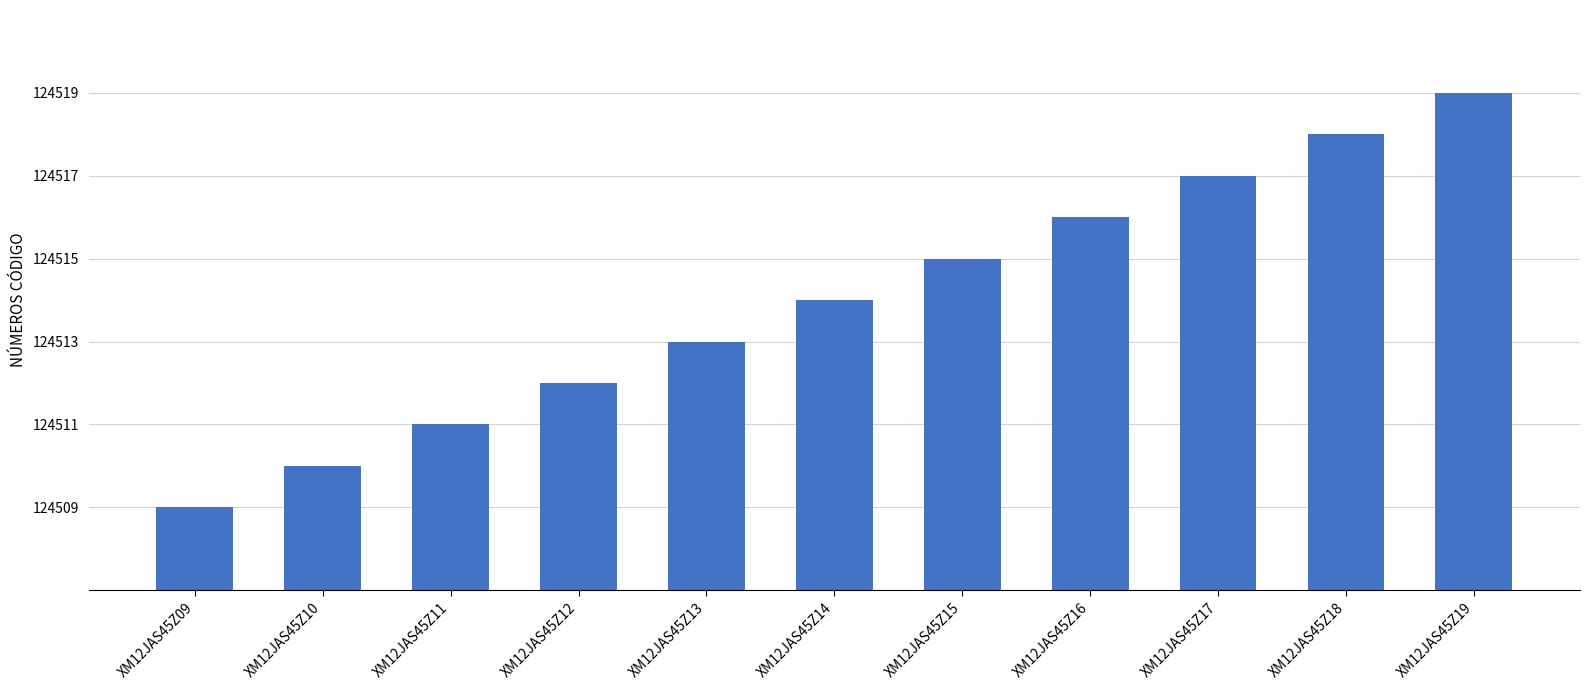

The chart shows a value of 124510 at XM12JAS45Z10. True or false?

True